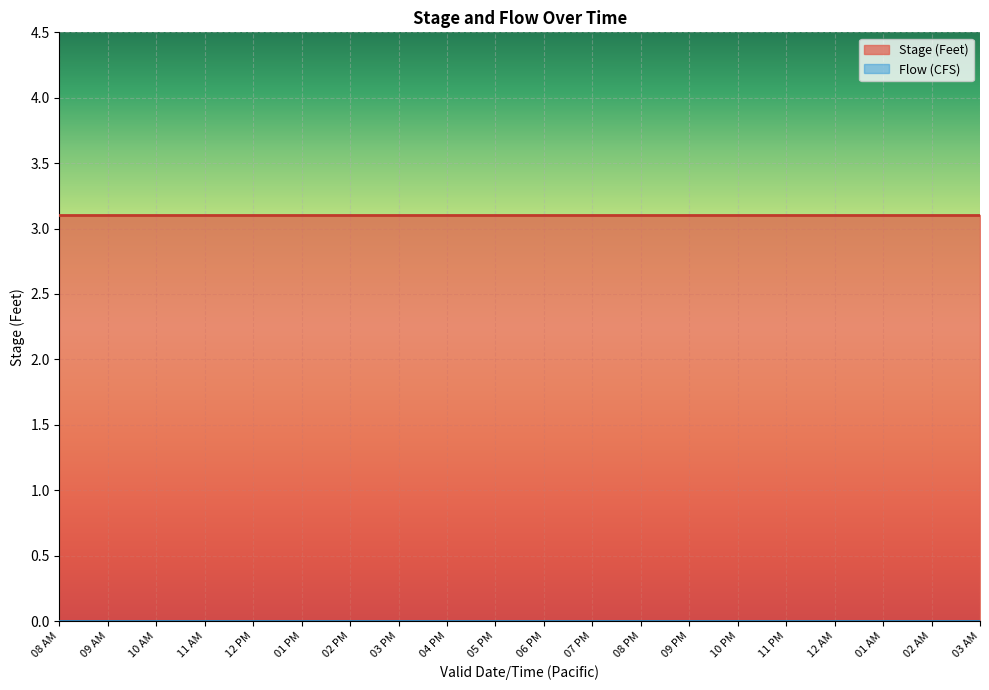

What are all the series names shown in the legend?

Stage (Feet), Flow (CFS)